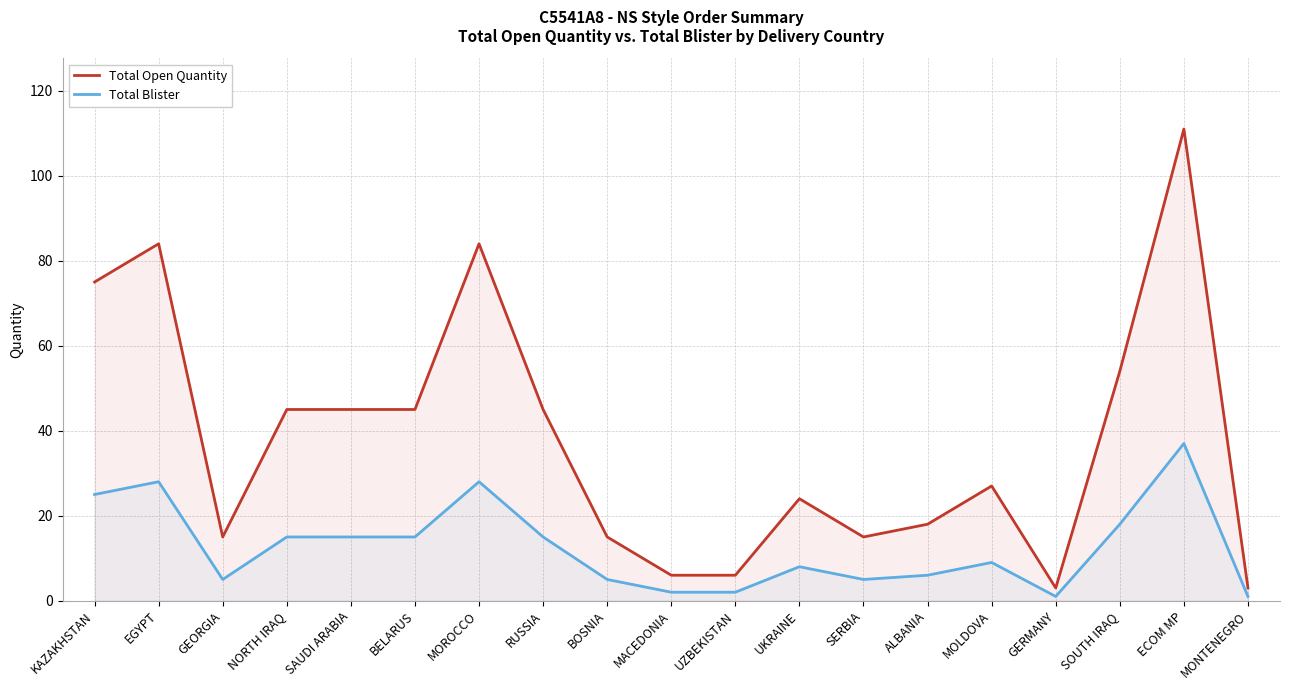

Reading right to left, list all the values displayed in this chart.

Total Open Quantity: 3	111	54	3	27	18	15	24	6	6	15	45	84	45	45	45	15	84	75
Total Blister: 1	37	18	1	9	6	5	8	2	2	5	15	28	15	15	15	5	28	25